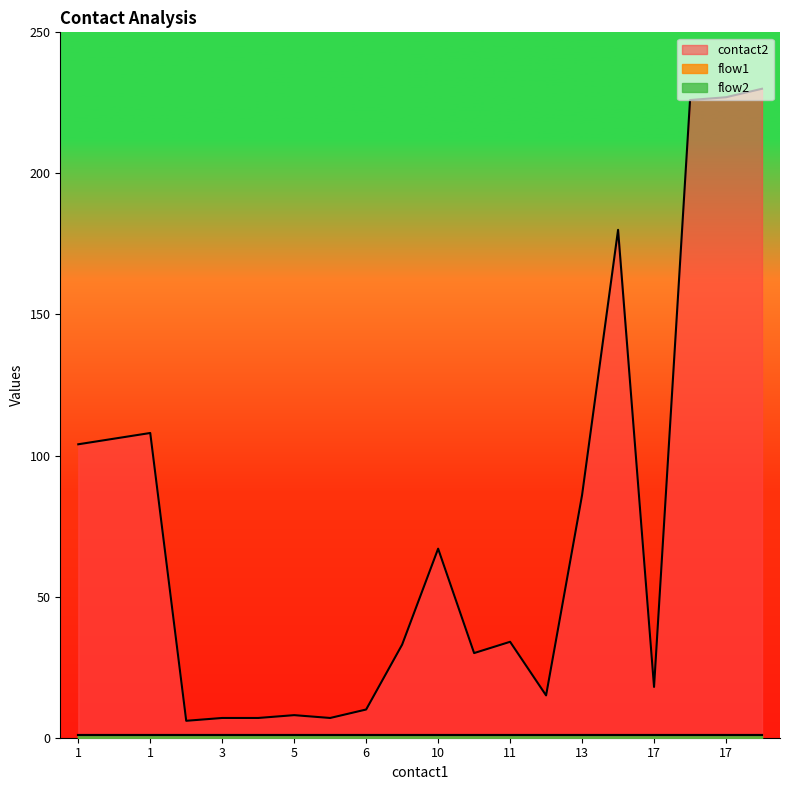

What are all the series names shown in the legend?

contact2, flow1, flow2